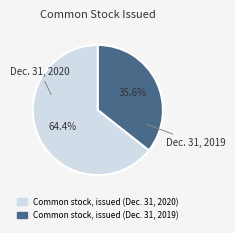

Approximately how many times larger is the value at Common stock, issued (Dec. 31, 2019) compared to Common stock, issued (Dec. 31, 2020)?

0.6